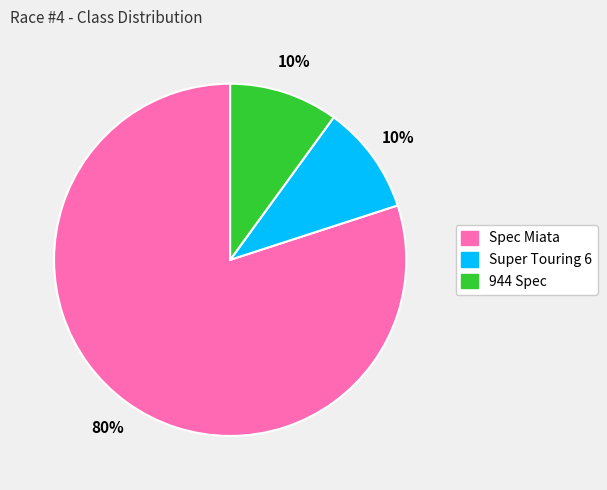

Is there any slice that represents more than half of the pie?

Yes